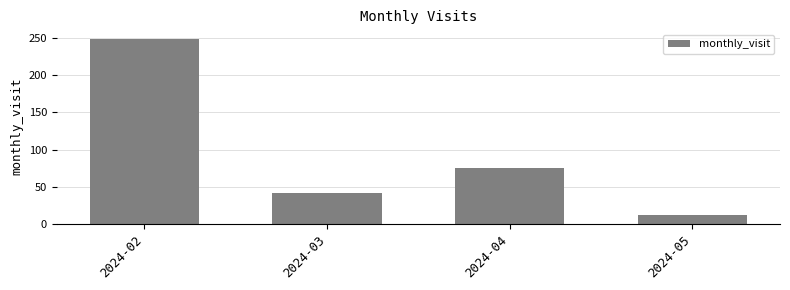

Rank the categories by value from lowest to highest.

2024-05, 2024-03, 2024-04, 2024-02